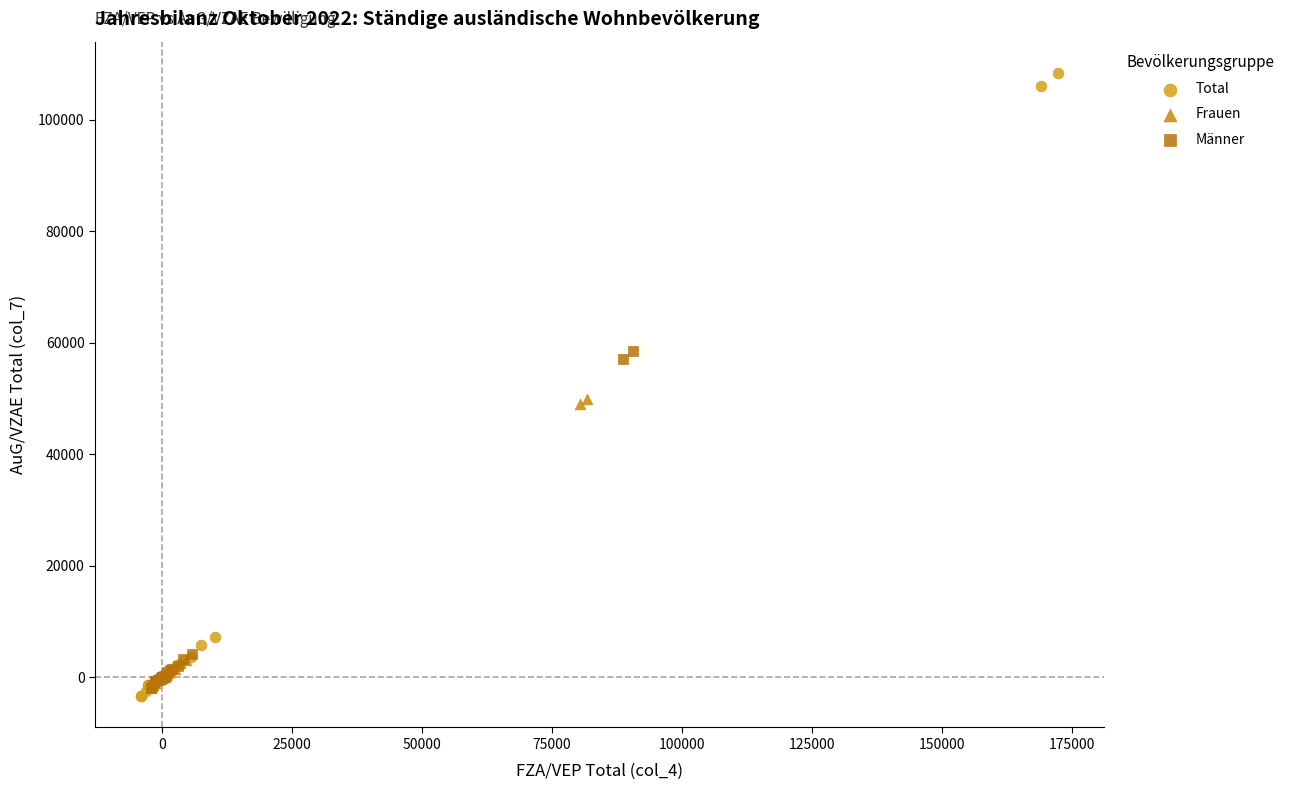

What are all the series names shown in the legend?

Total, Frauen, Männer